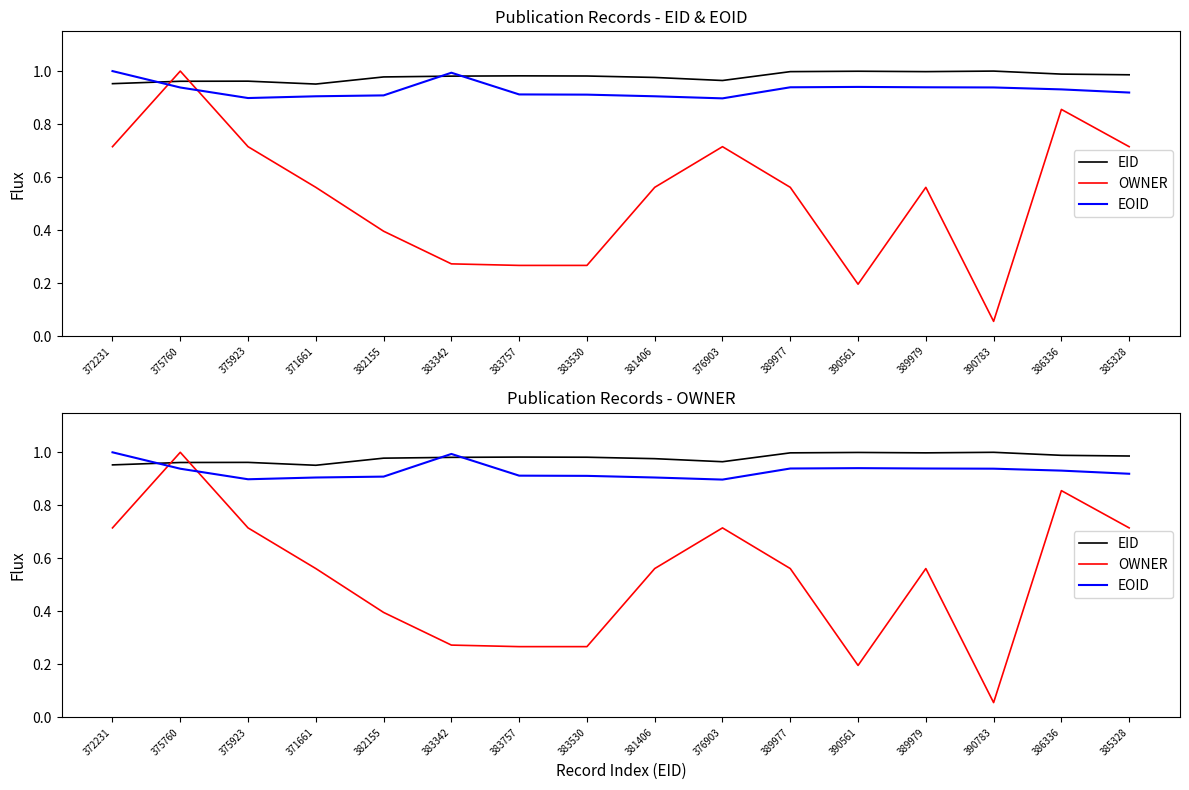

Is the value of EOID at 390783 greater than the value of OWNER at 375923?

Yes